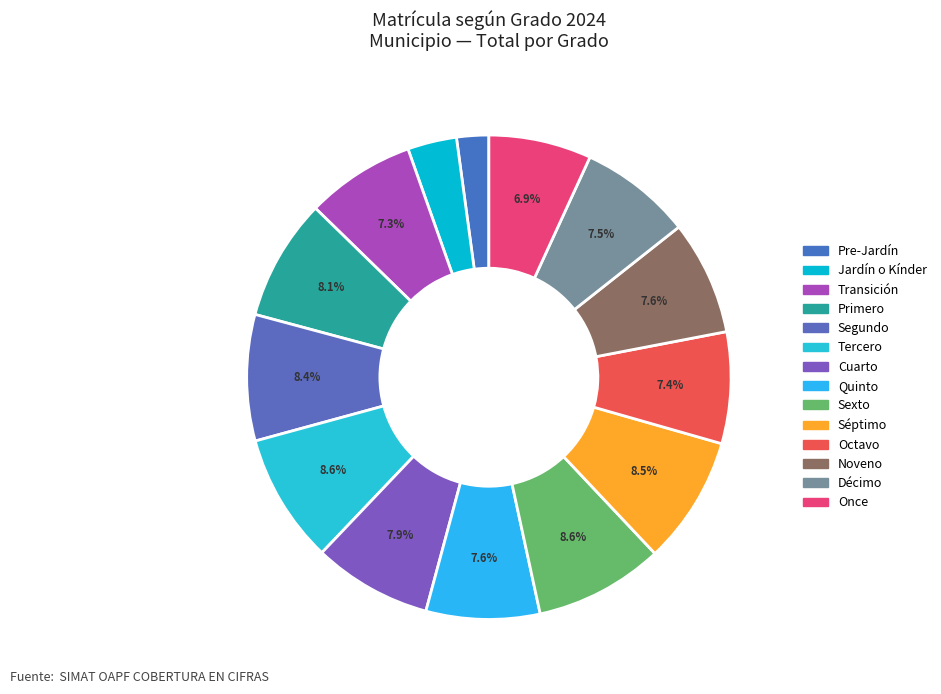

What is the ratio of the value at Noveno to the value at Once?

1.1